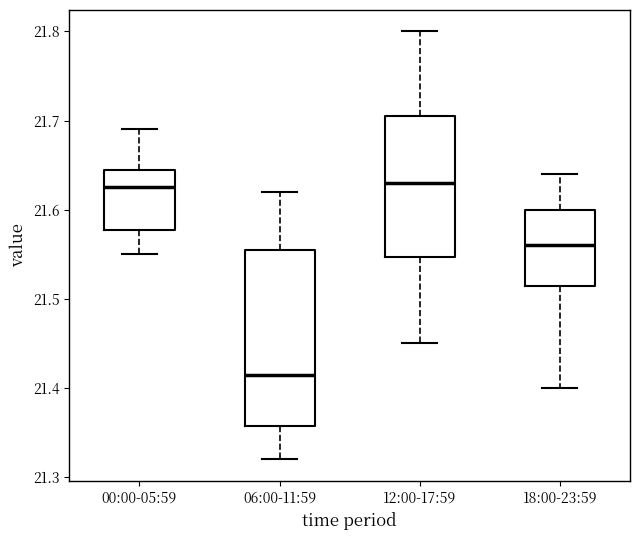

Comparing the boxes themselves (not the whiskers), which one is the tallest?

06:00-11:59